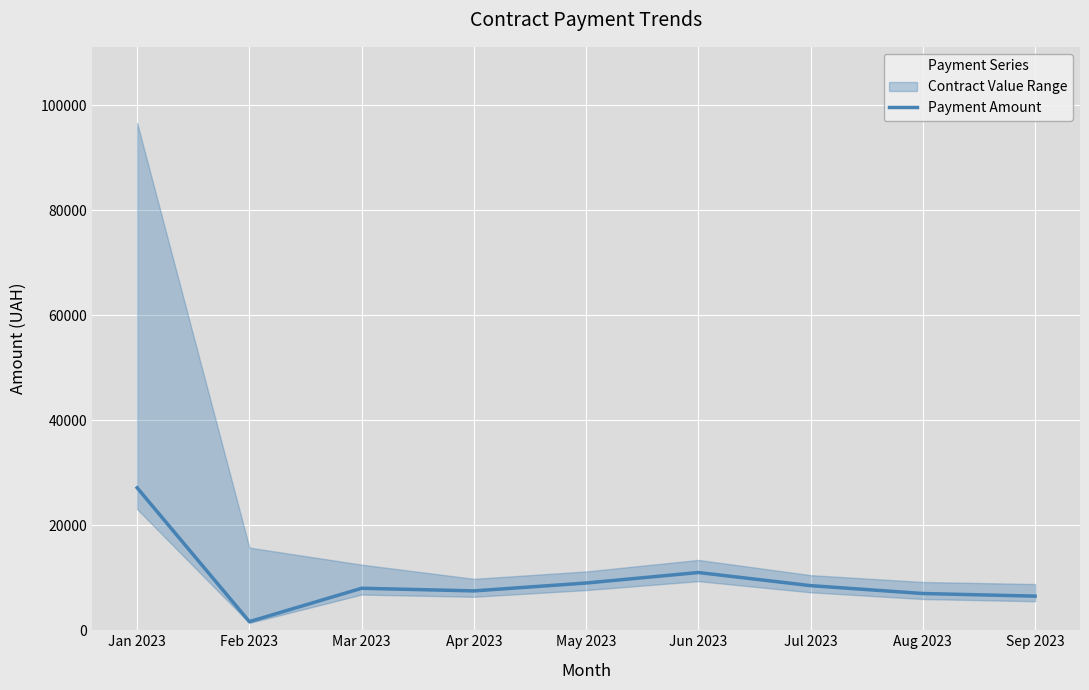

Reading left to right, list all the values displayed in this chart.

Jan 2023=27146.9	Feb 2023=1640.1	Mar 2023=8000.0	Apr 2023=7500.0	May 2023=9000.0	Jun 2023=11000.0	Jul 2023=8500.0	Aug 2023=7000.0	Sep 2023=6500.0